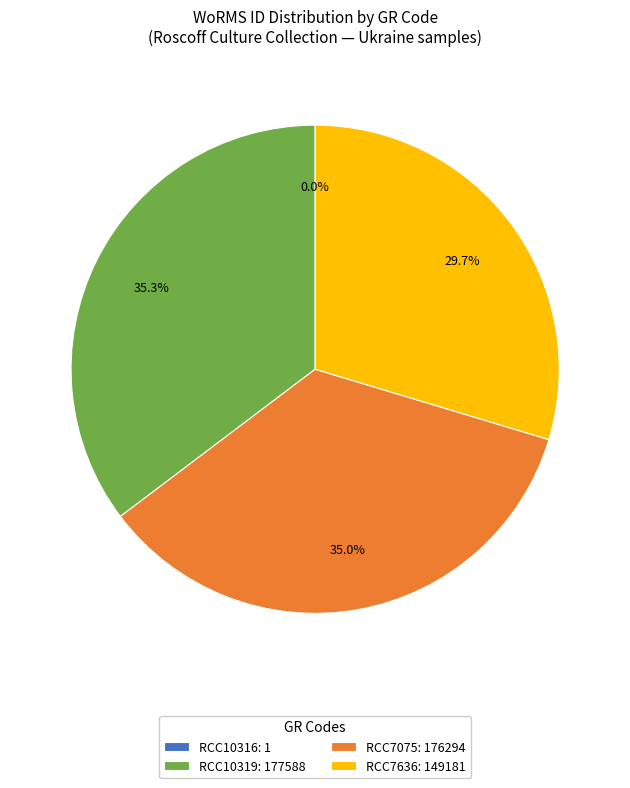

To the nearest percent, what portion does RCC7075 represent?

35%